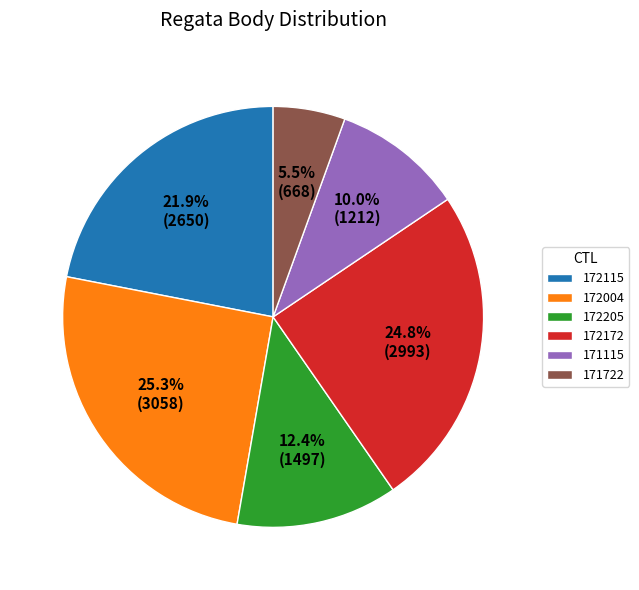

What is the largest slice in the pie chart?

172004